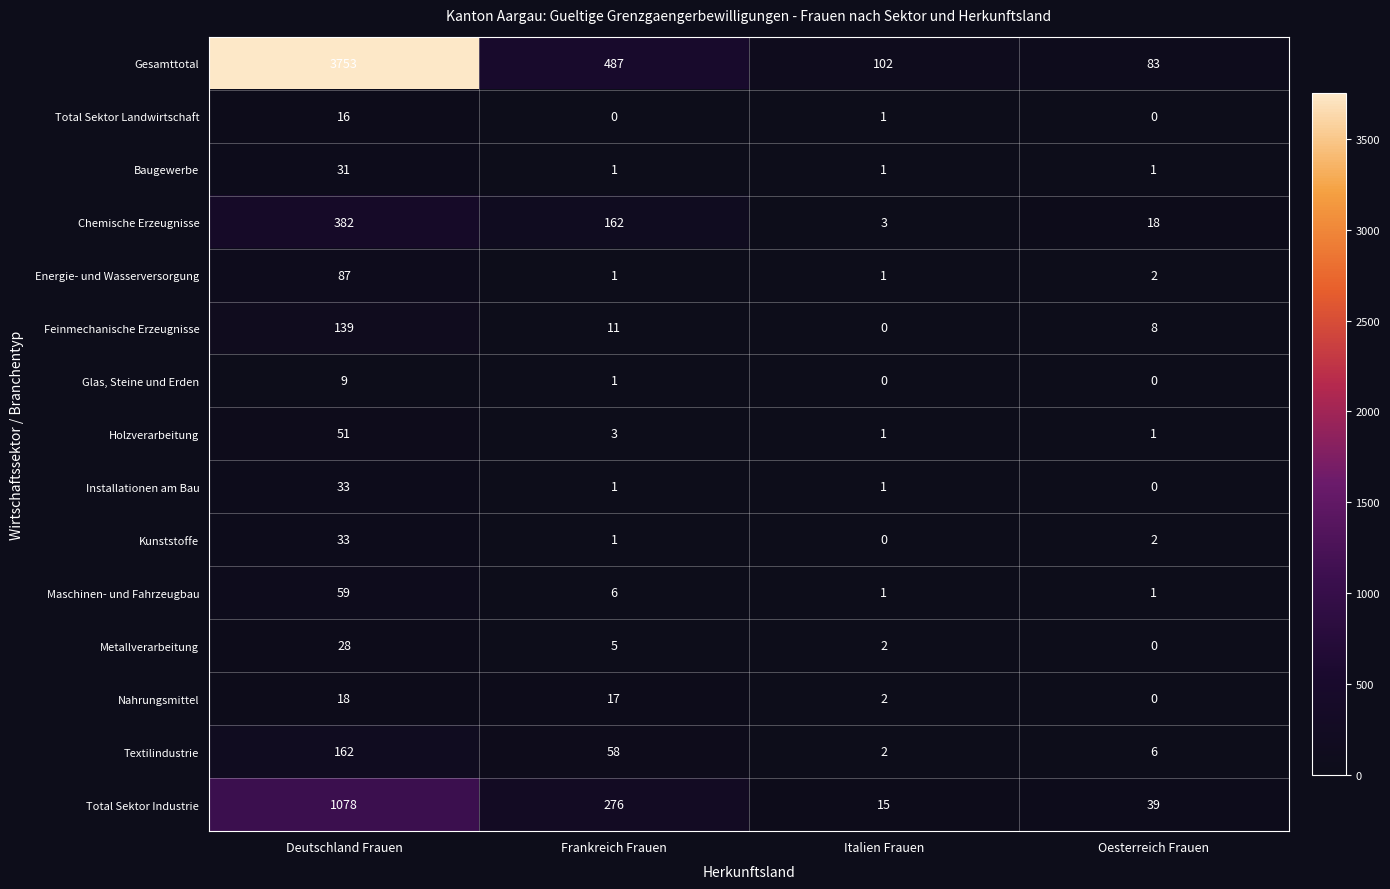

Which category has the lowest value in the Total Sektor Industrie series?

Italien Frauen